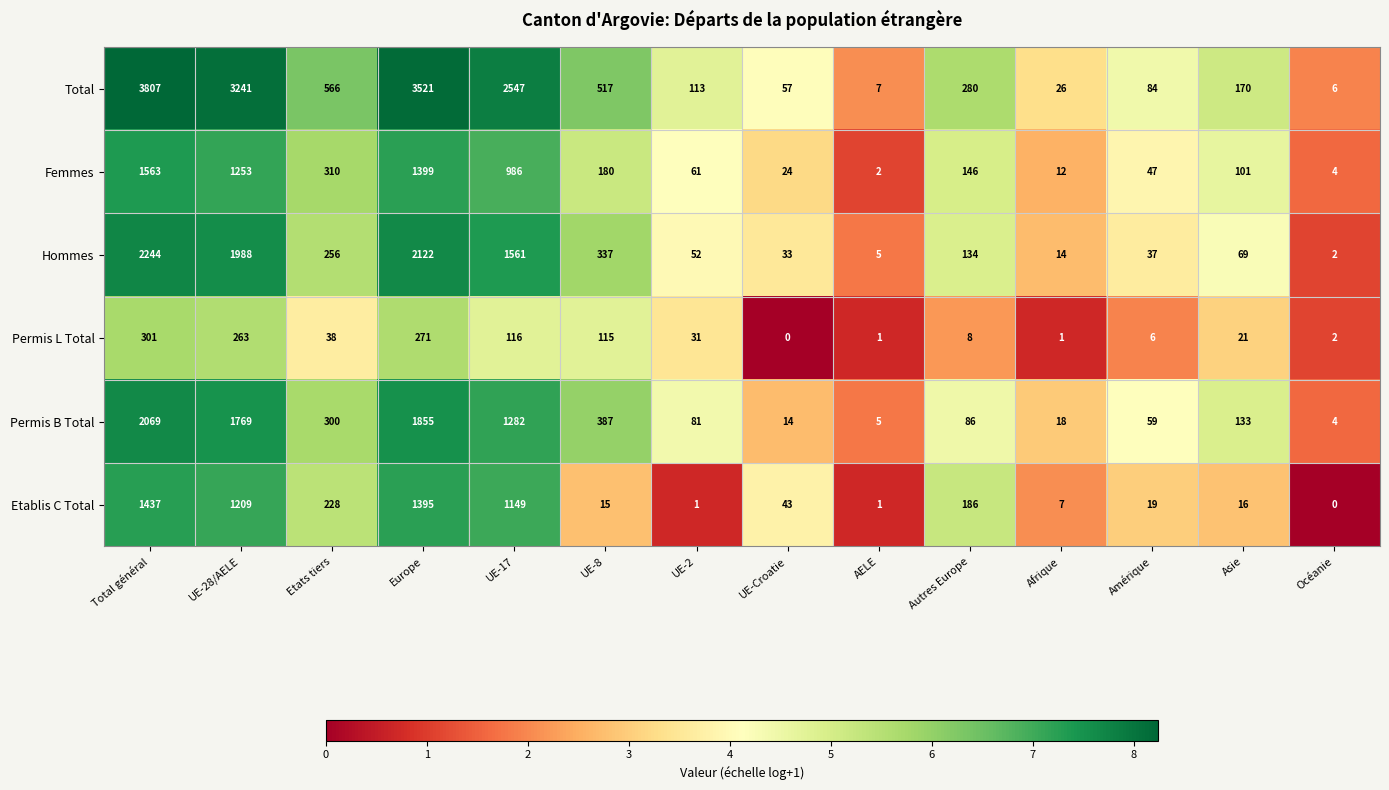

Read the Total value at Afrique, to the nearest 10.

30